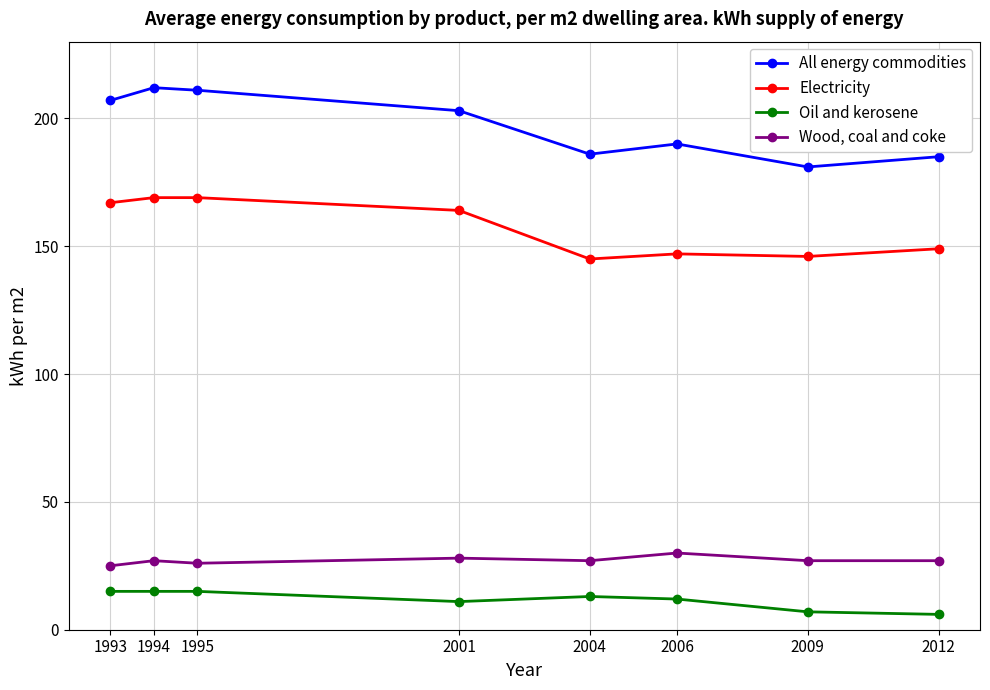

What is the sum of the Electricity values at 2009 and 1995?

315